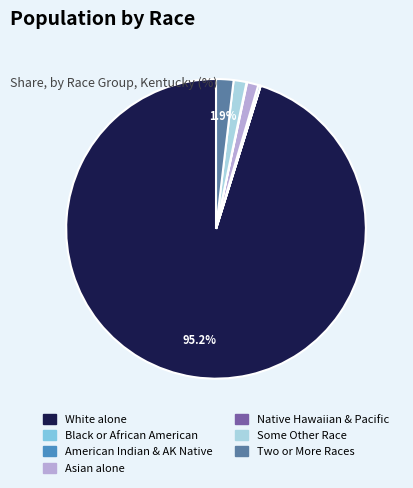

Is there any slice that represents more than half of the pie?

Yes